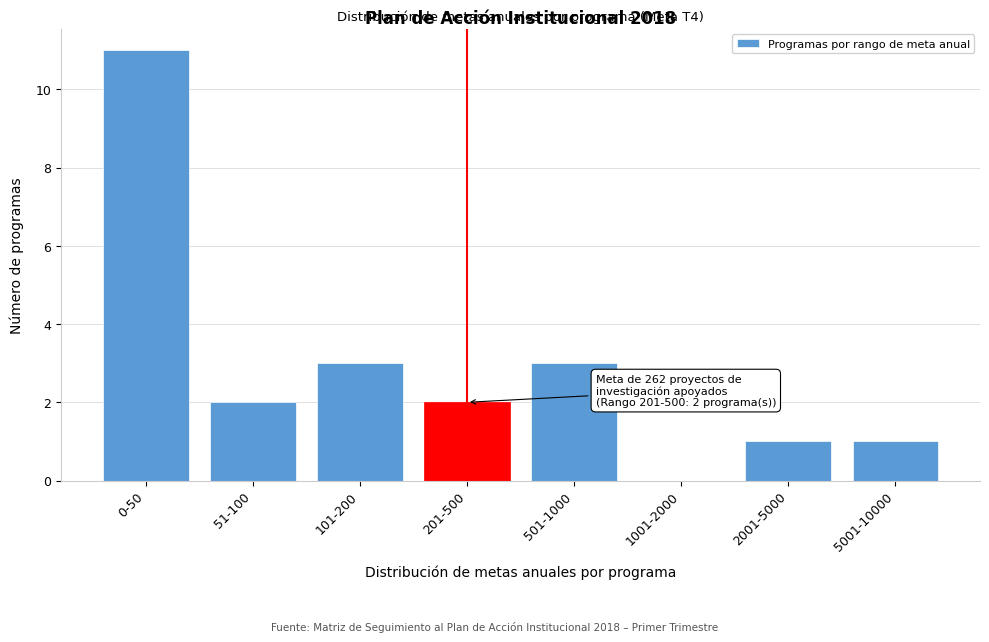

Reading right to left, list all the values displayed in this chart.

5001-10000=1	2001-5000=1	1001-2000=0	501-1000=3	201-500=2	101-200=3	51-100=2	0-50=11